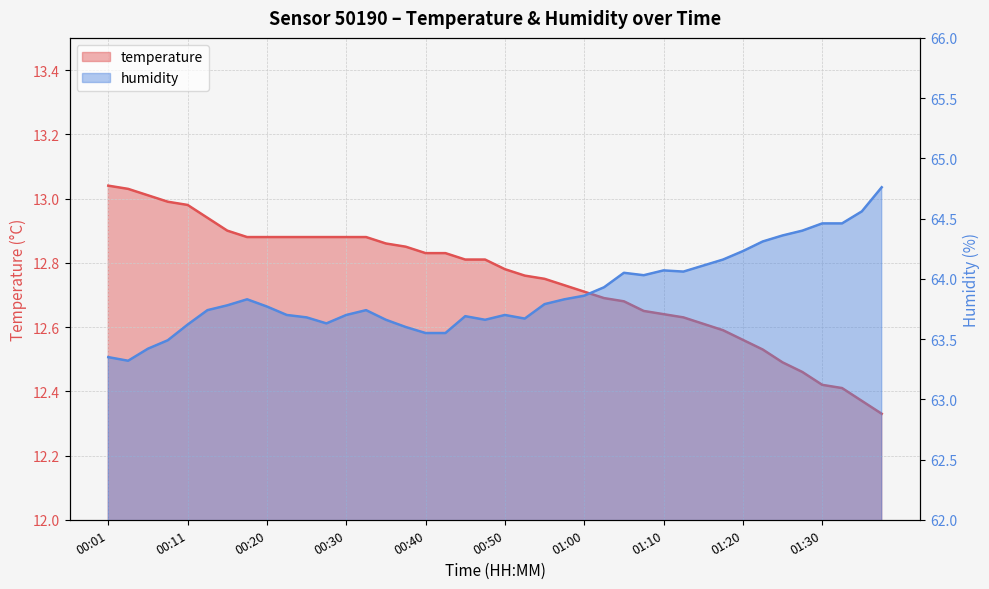

Which has a higher value, 00:11 or 00:15?

00:11